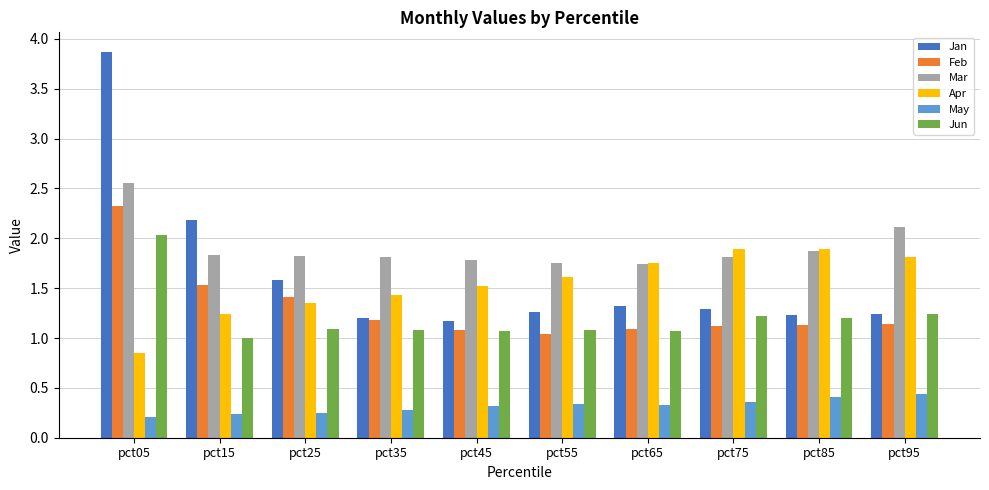

Is the value of Jun at pct45 greater than the value of May at pct85?

Yes